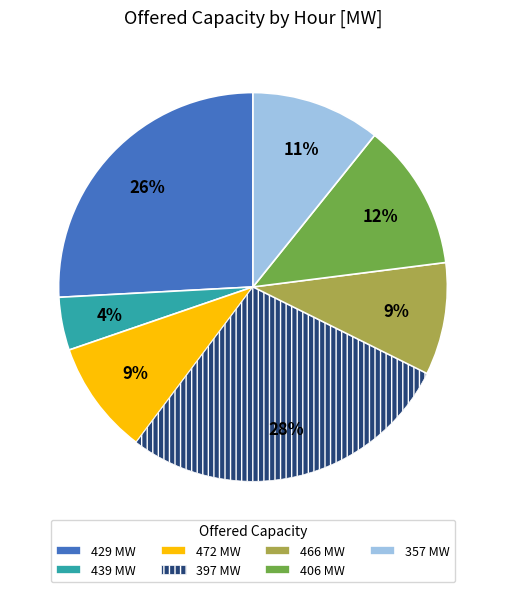

What is the ratio of the value at 357 MW to the value at 429 MW?

0.4